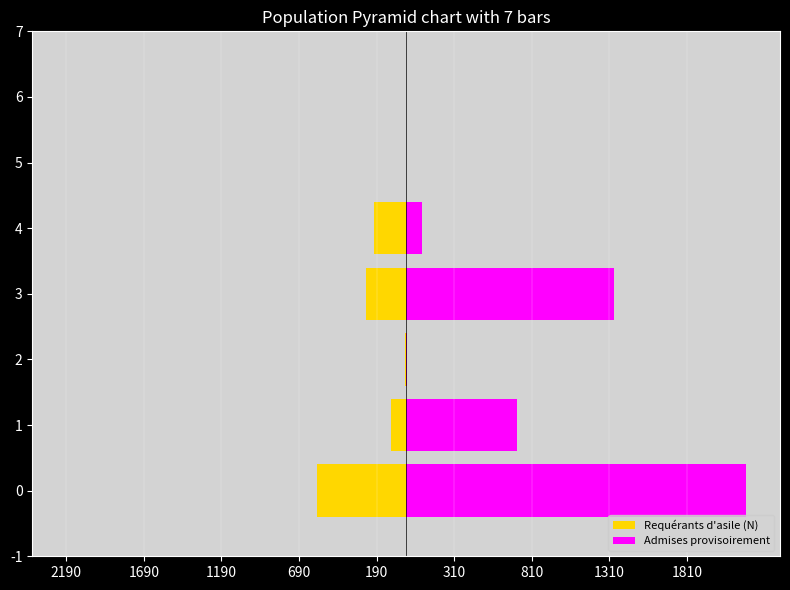

How many positive values does the Admises provisoirement series have?

5